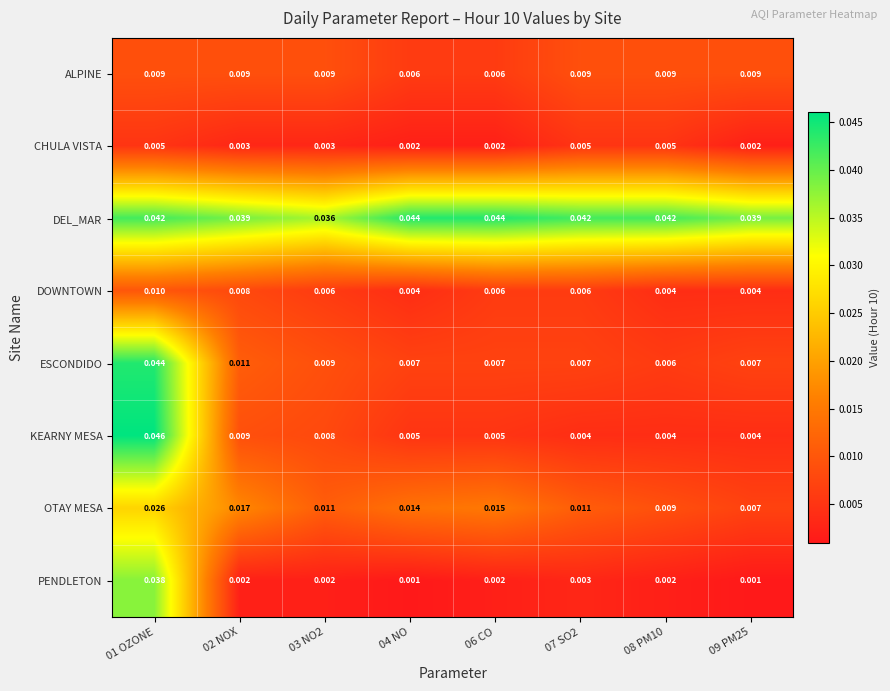

How many distinct data groups are displayed?

8